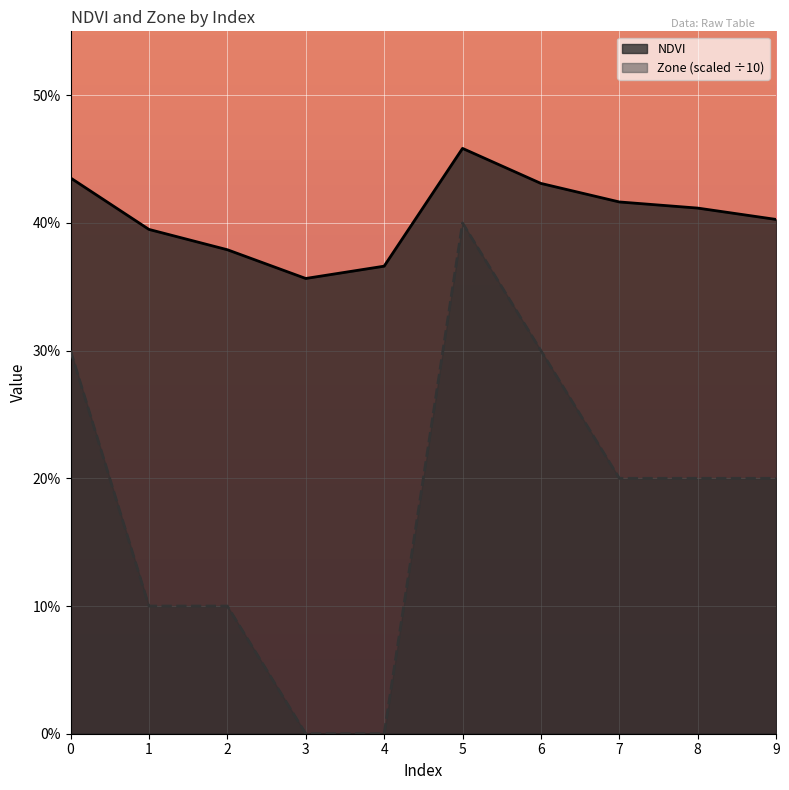

At which label does NDVI reach its minimum?

3